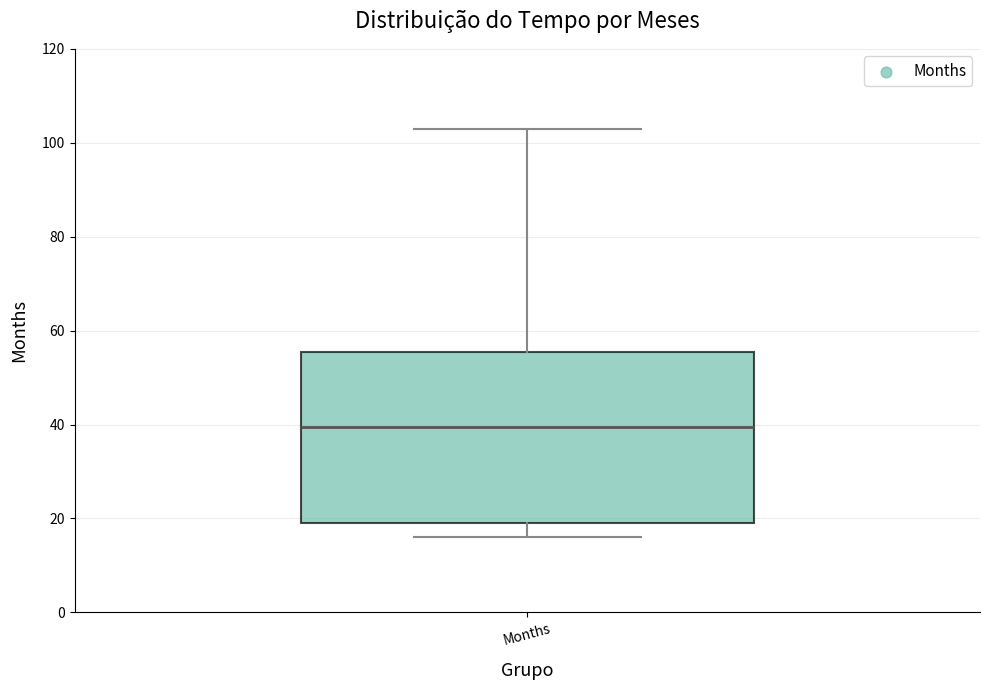

Where is the lower edge of the box for Months on the y-axis? The values are not printed on the chart, so give them approximately, as read against the axis.

20